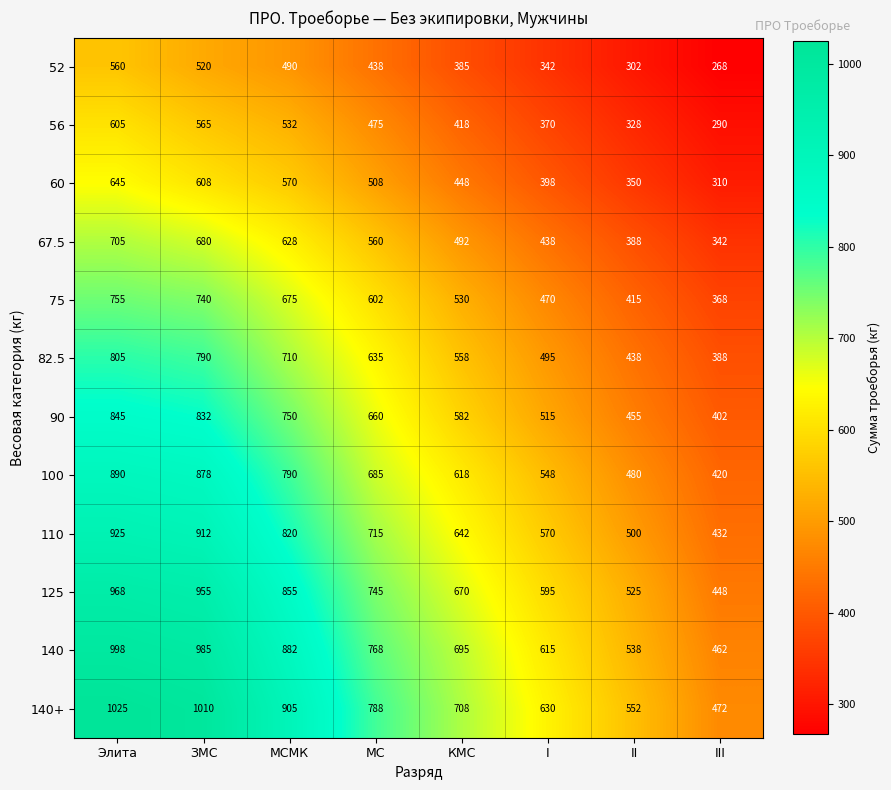

At МС, list the series in order from smallest to largest.

52, 56, 60, 67.5, 75, 82.5, 90, 100, 110, 125, 140, 140+